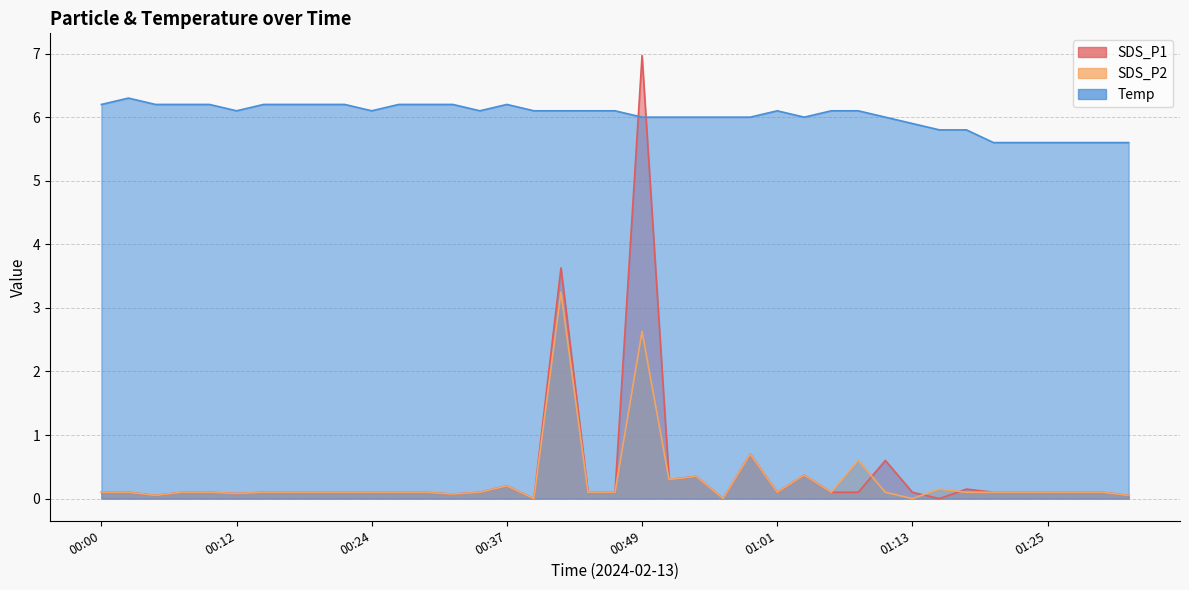

What is the label of the 38th point from the left?

01:30